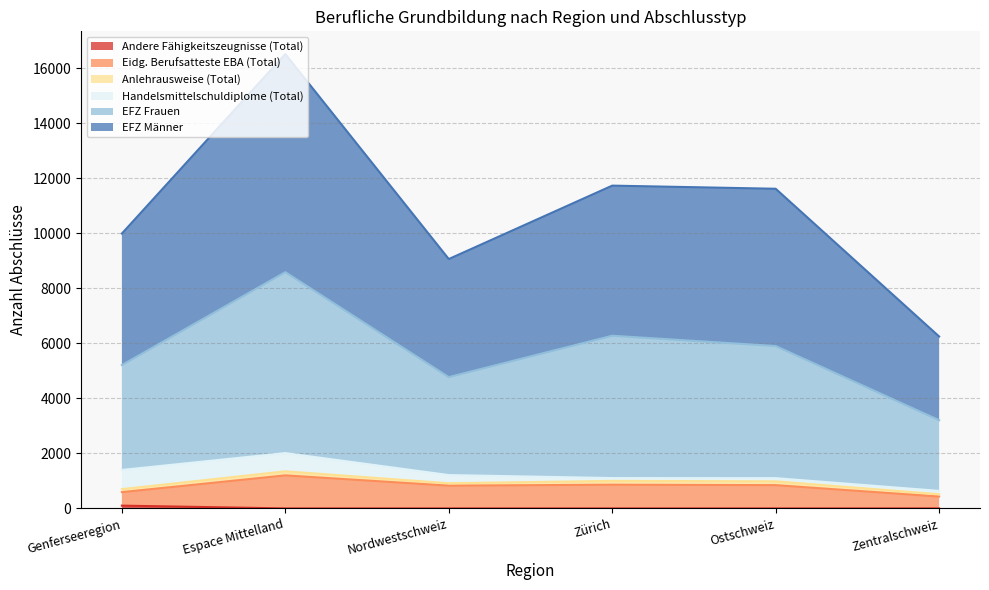

What is the approximate value of Eidg. Berufsatteste EBA (Total) at Zentralschweiz, to the nearest 100?

400